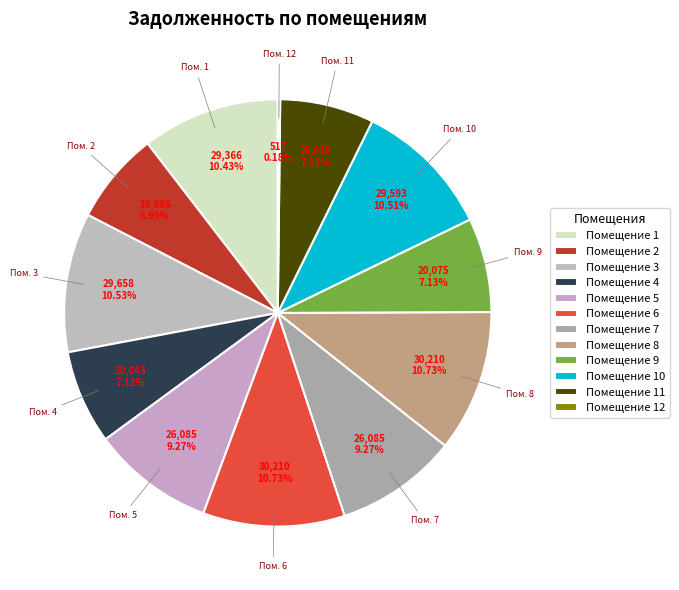

Which slice is the largest?

6